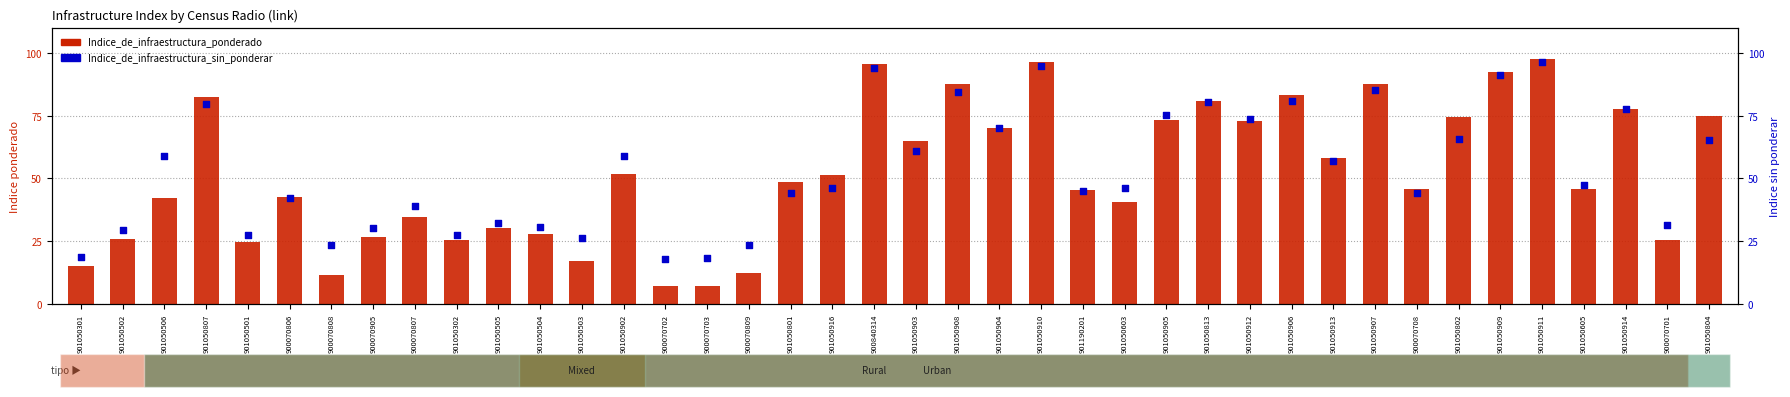

At how many categories does at least one series exceed 40?

26